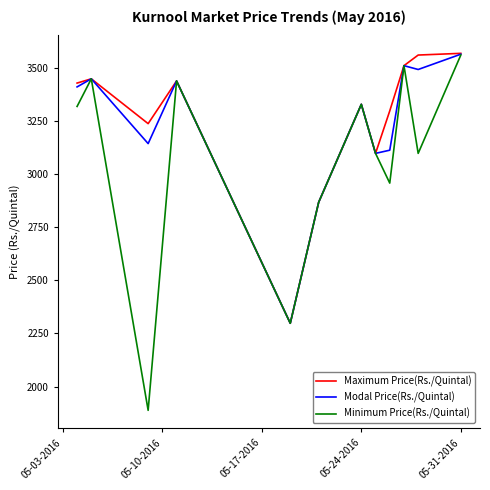

Rank the series by their average value, from highest to lowest.

Maximum Price(Rs./Quintal), Modal Price(Rs./Quintal), Minimum Price(Rs./Quintal)